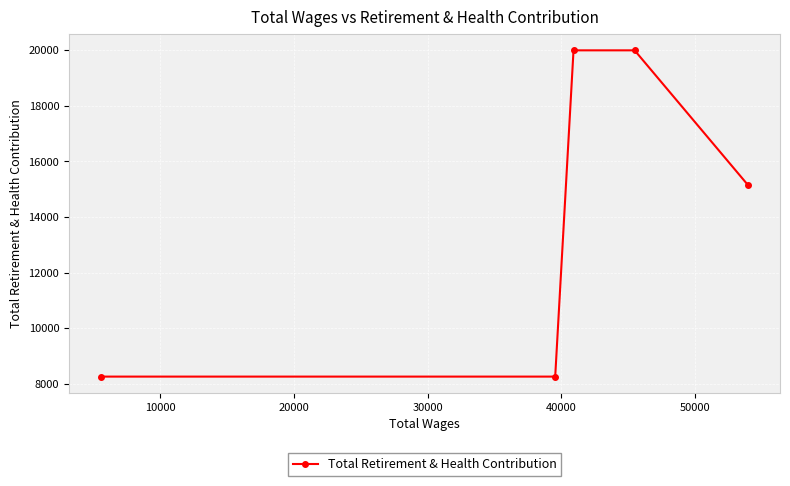

What is the smallest value displayed?

8258